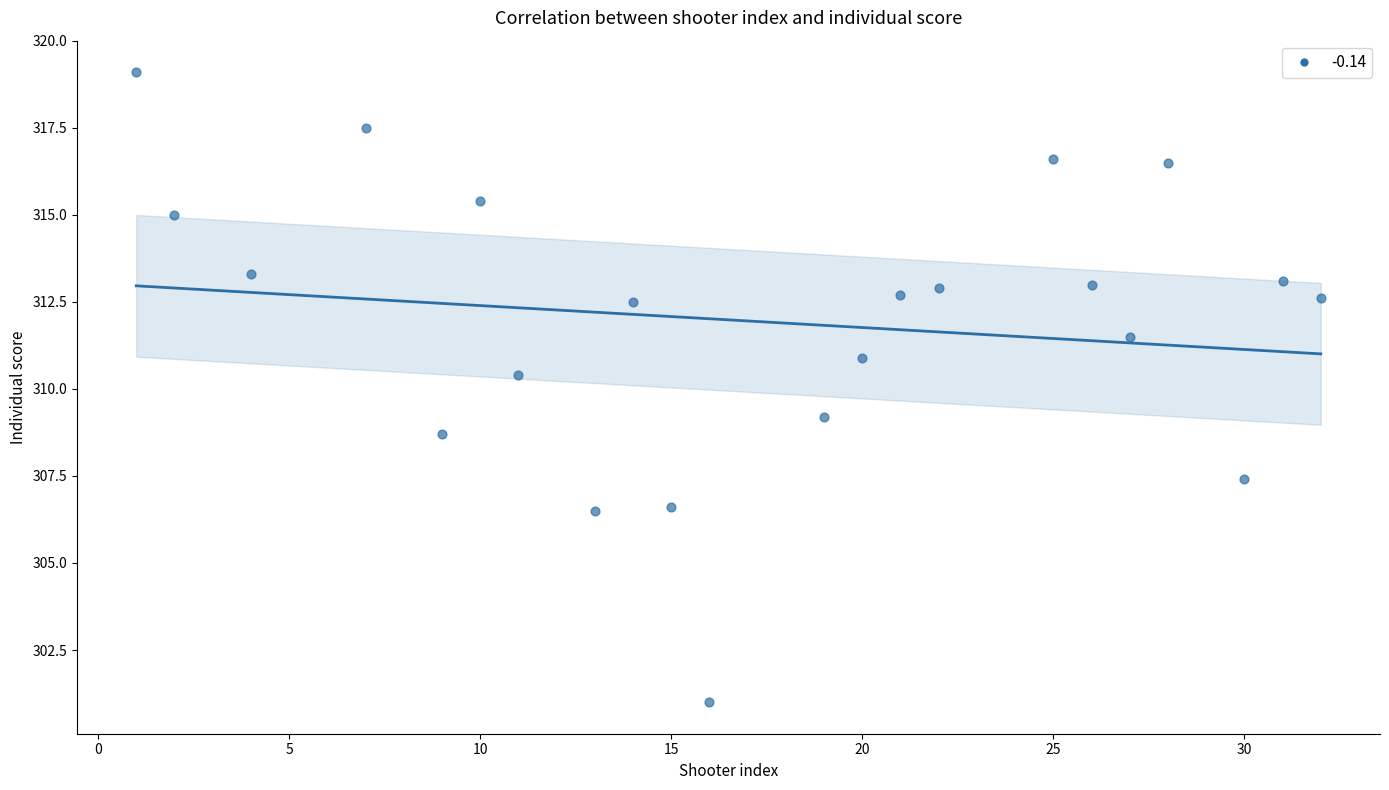

What is the range of X values (max minus min)?

31.0